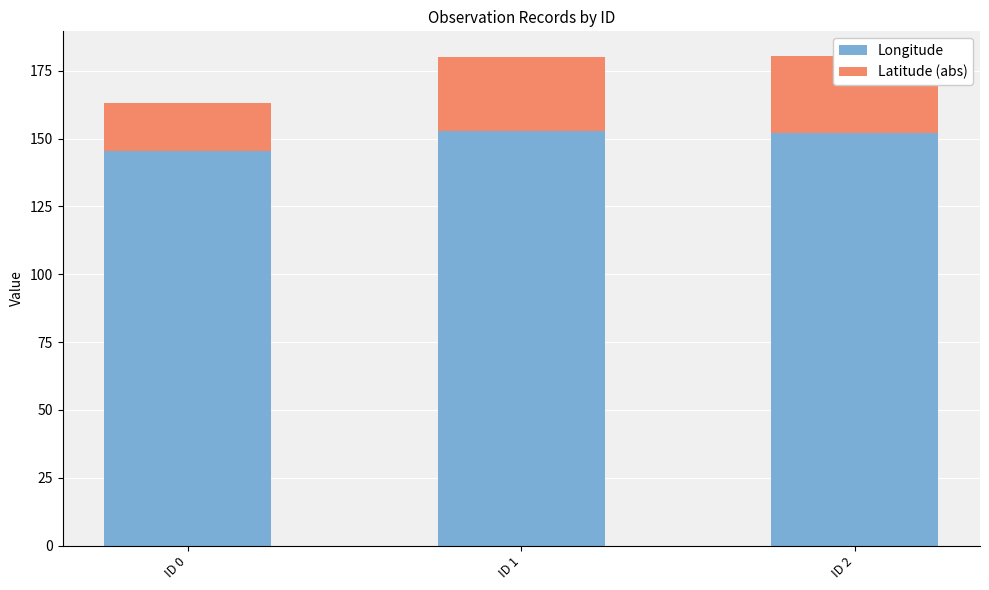

At ID 2, list the series in order from smallest to largest.

Latitude (abs), Longitude